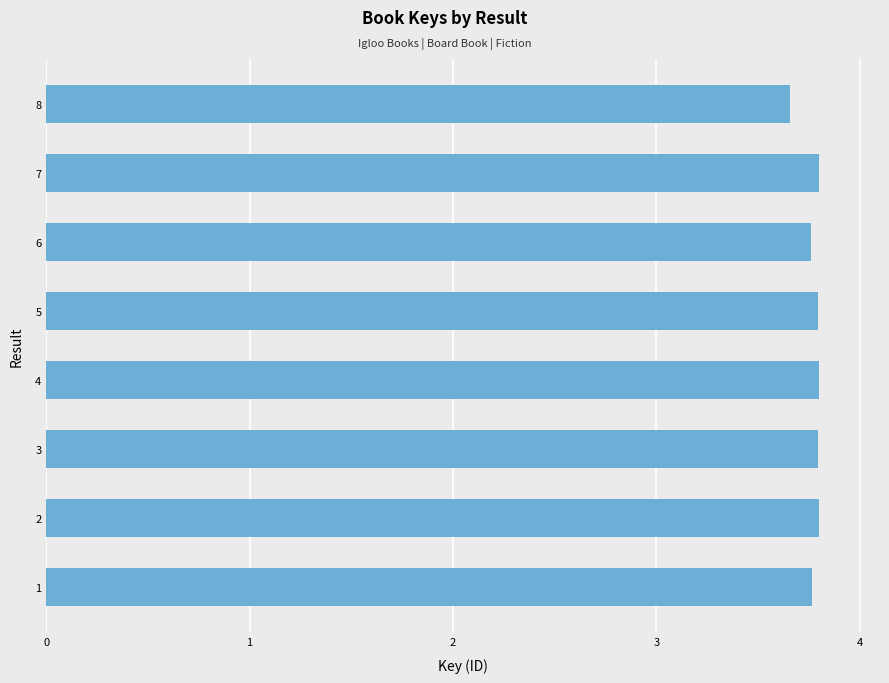

How many series are shown in this chart?

1